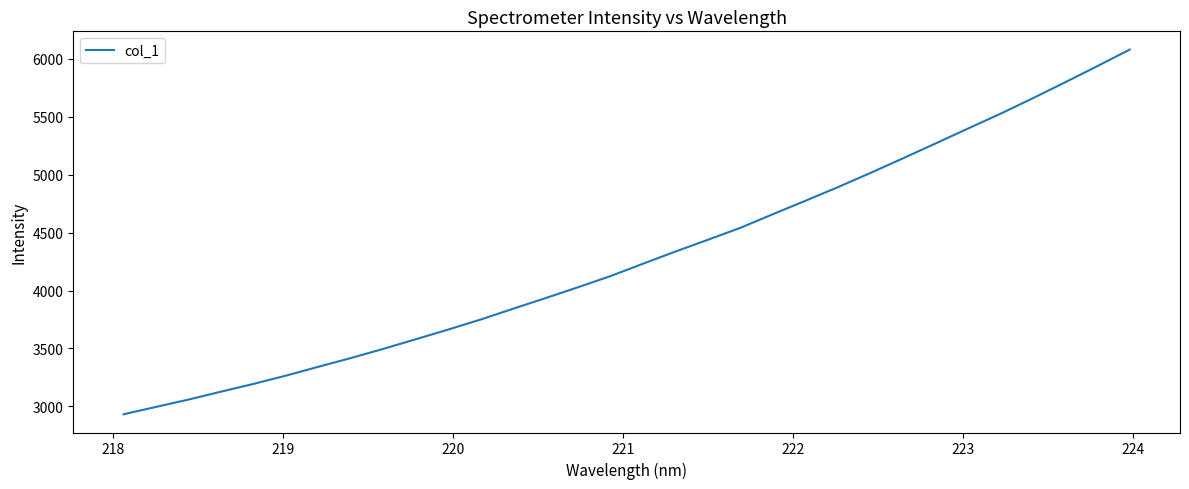

What is the greatest value displayed?

6078.5